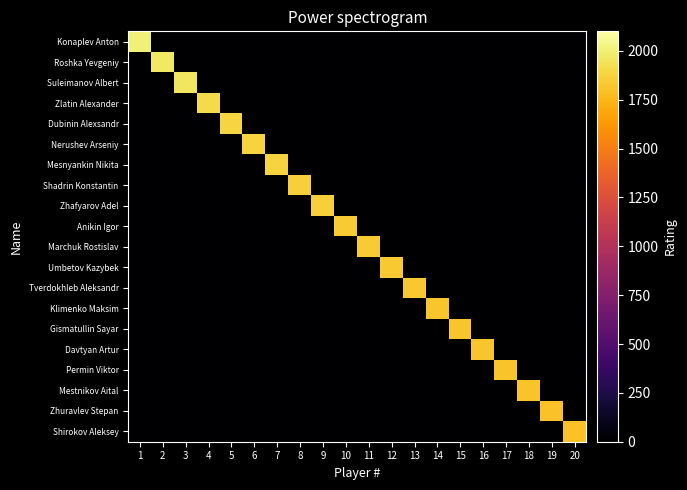

What is the greatest value displayed?

2008